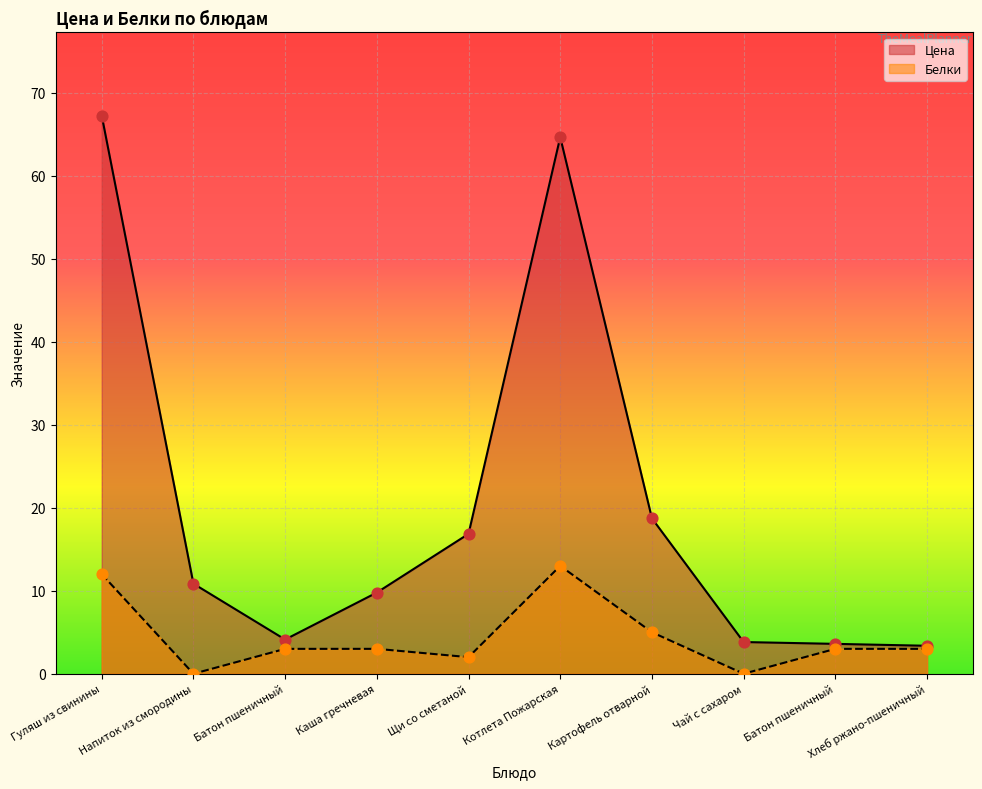

Which series has the largest Y range (max minus min)?

Цена